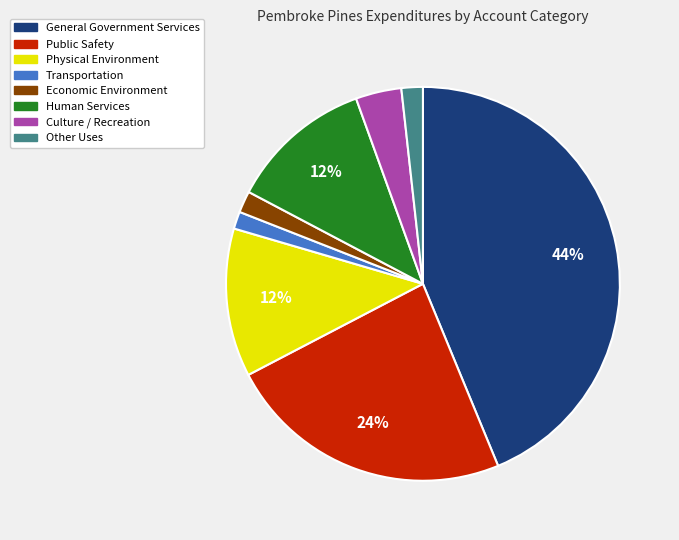

Is there a majority slice in this chart?

No